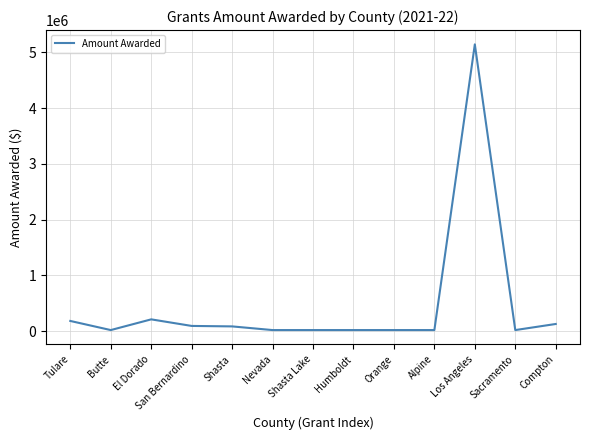

Between Shasta and Humboldt, which is larger?

Shasta